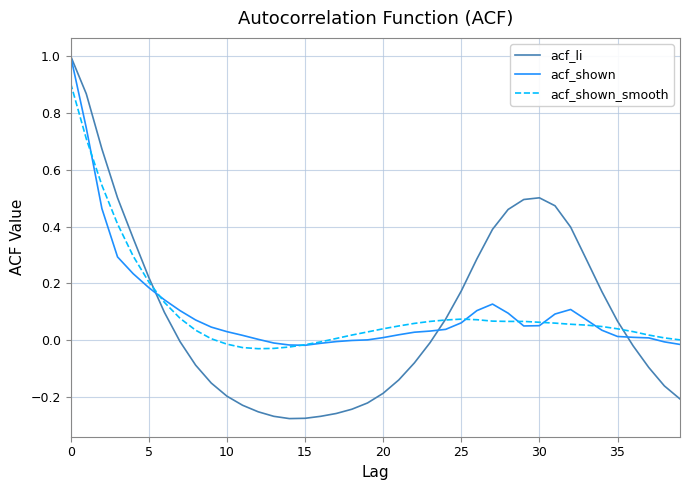

What is the highest value of the acf_li series?

1.0